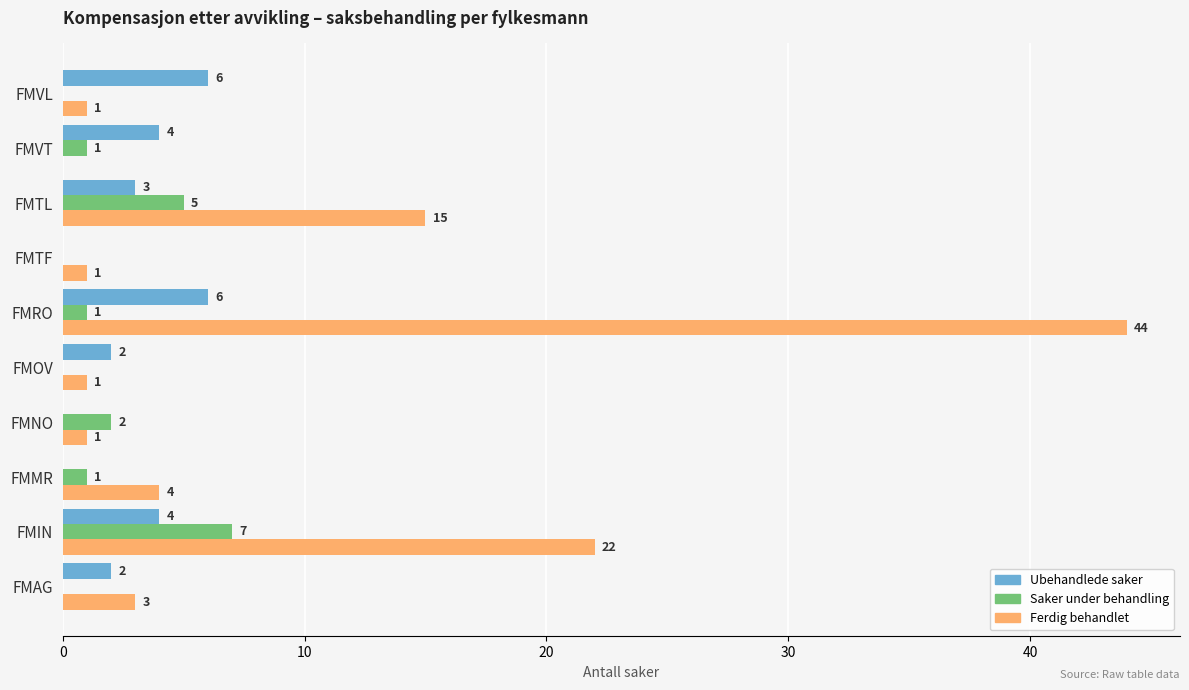

At which category does the chart reach its peak across all series?

FMRO